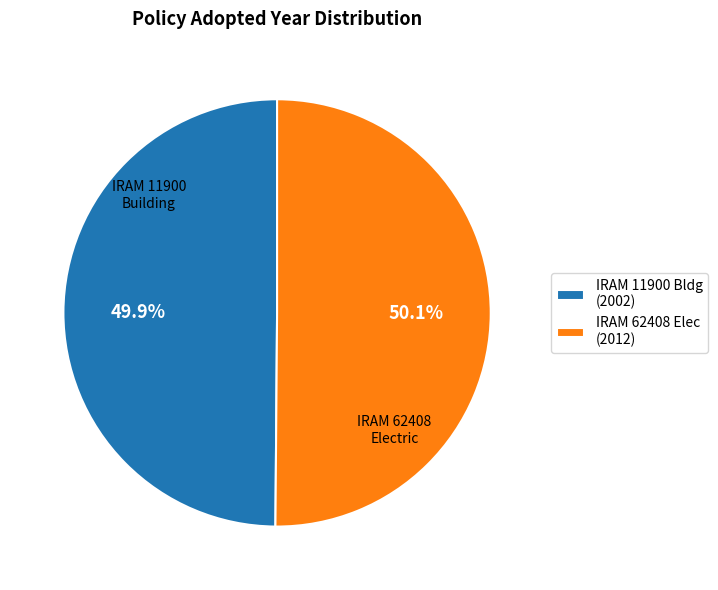

Combined, what portion of the pie is IRAM 11900 Bldg (2002) and IRAM 62408 Elec (2012)?

100.0%